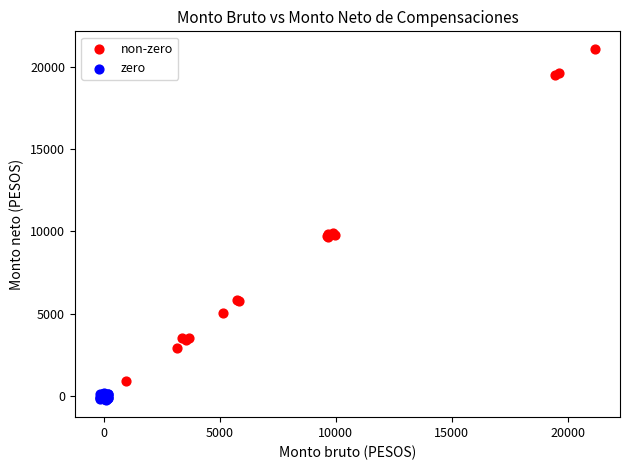

Which series contains the highest Y value?

non-zero